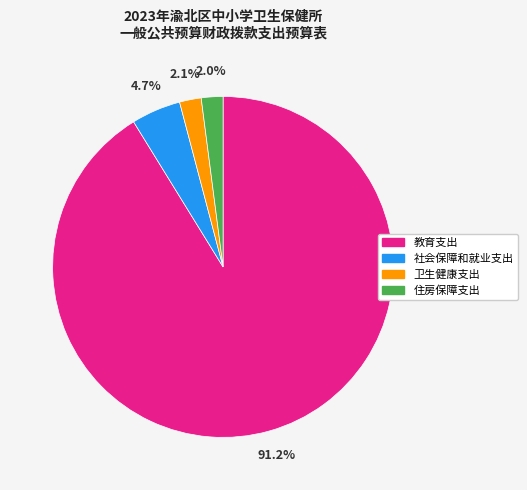

Which has a higher value, 社会保障和就业支出 or 住房保障支出?

社会保障和就业支出